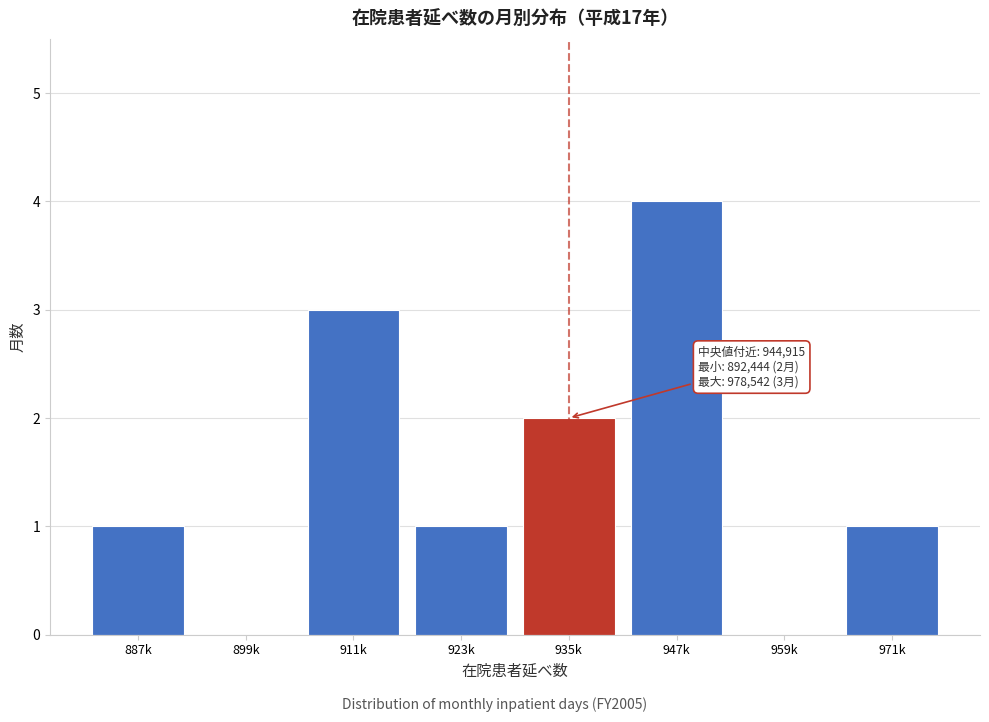

Reading left to right, transcribe all the data shown in this chart.

887k=1	899k=0	911k=3	923k=1	935k=2	947k=4	959k=0	971k=1